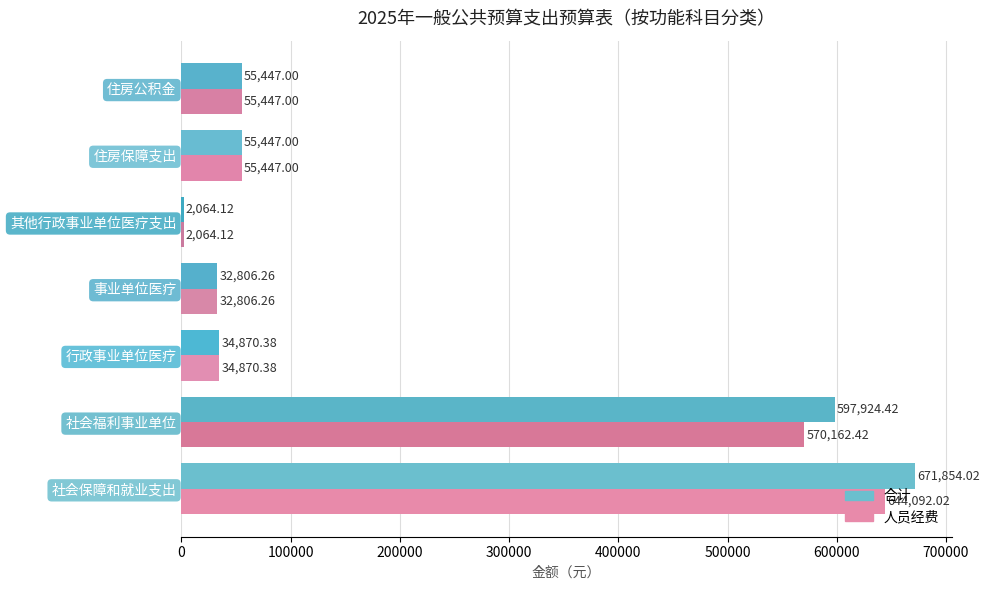

What is the sum of the 人员经费 values at 住房保障支出 and 事业单位医疗?

88253.3